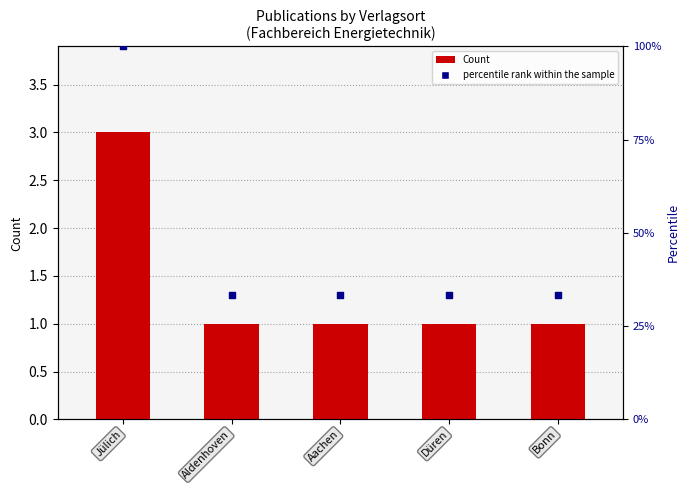

What is the total value across all series at Aachen?

34.3